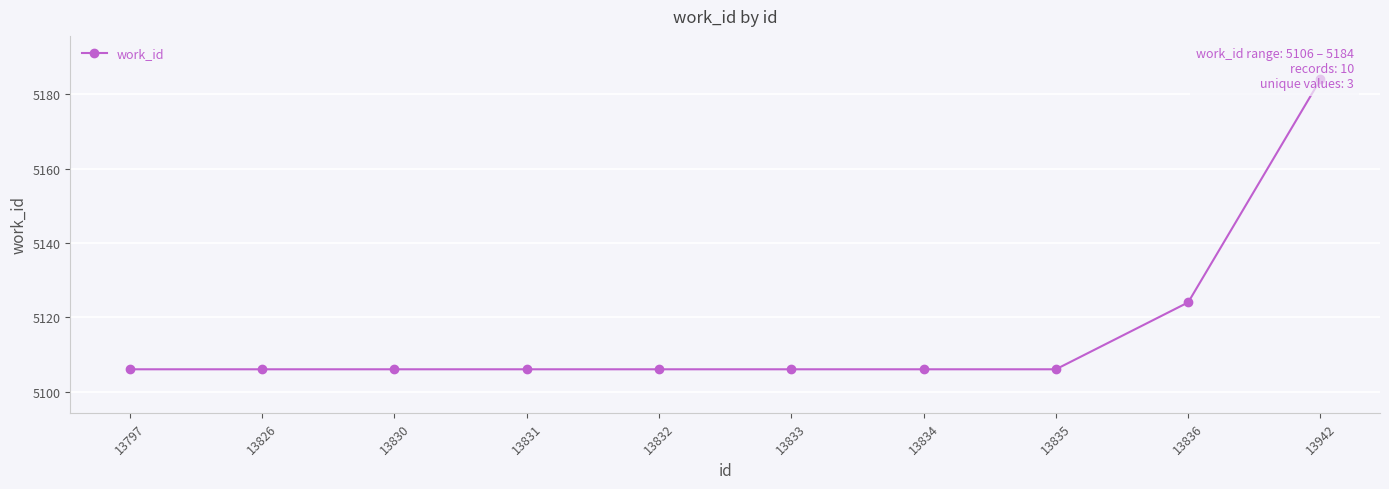

Which has a higher value, 13835 or 13836?

13836